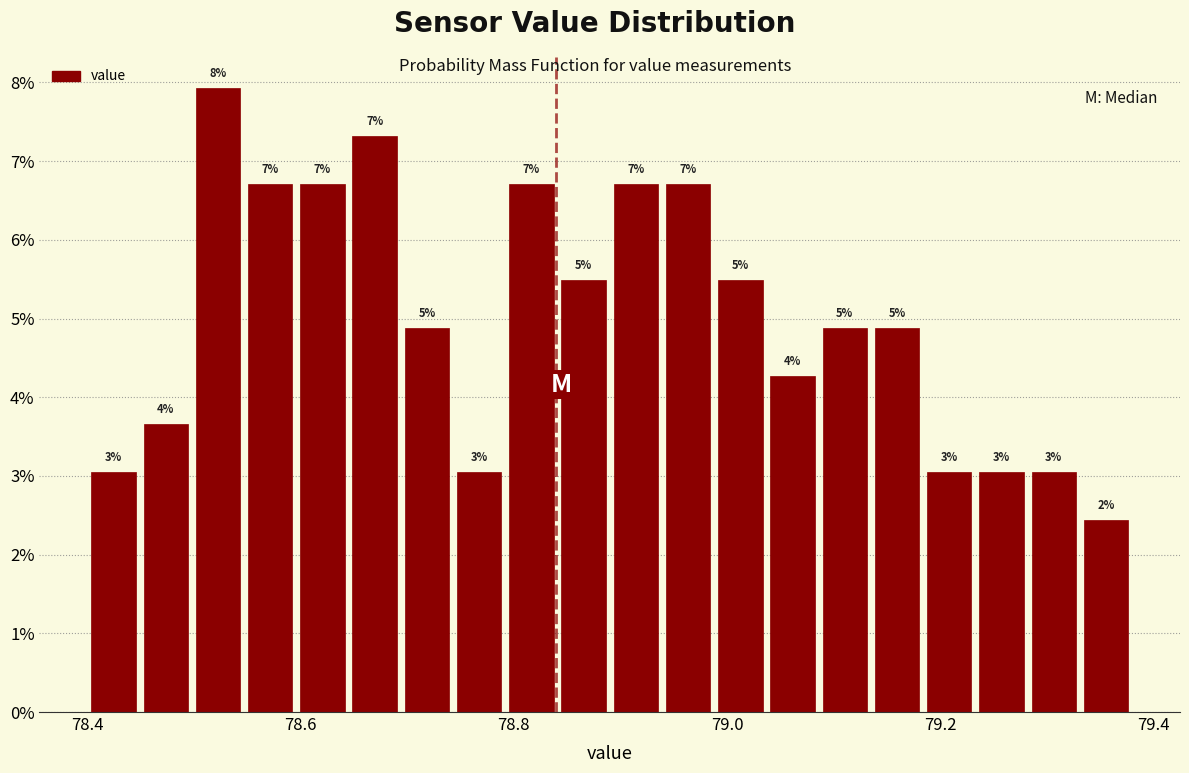

Around what value on the x-axis is the tallest bar? Give the approximate position of its centre, as read against the axis.

78.52